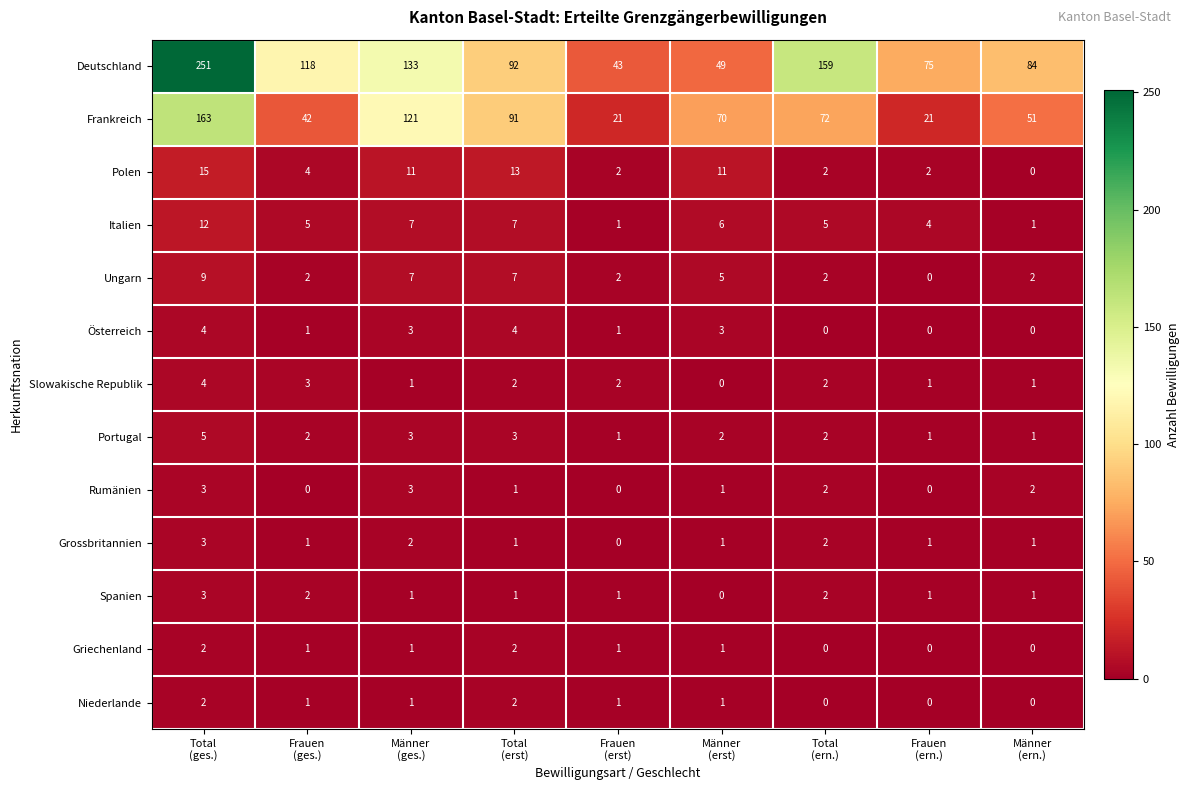

Which series has the widest spread of values?

Deutschland